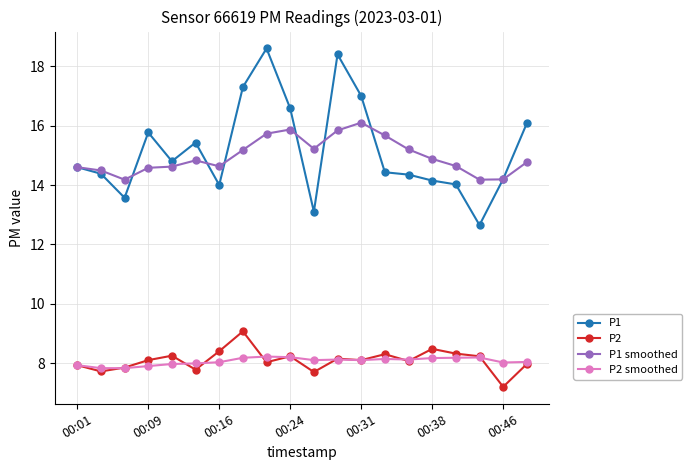

What are all the series names shown in the legend?

P1, P2, P1 smoothed, P2 smoothed